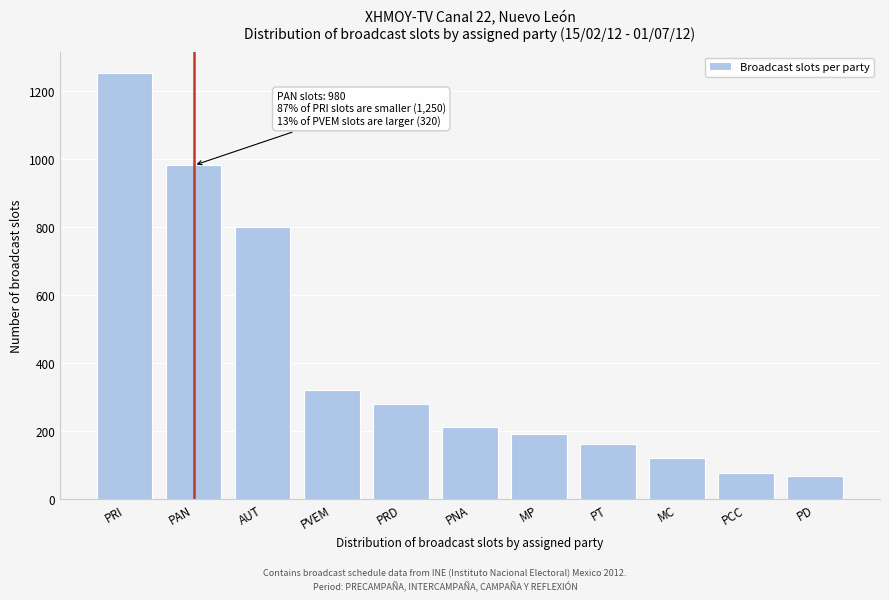

Reading left to right, list all the values displayed in this chart.

1250	980	800	320	280	210	190	160	120	75	68